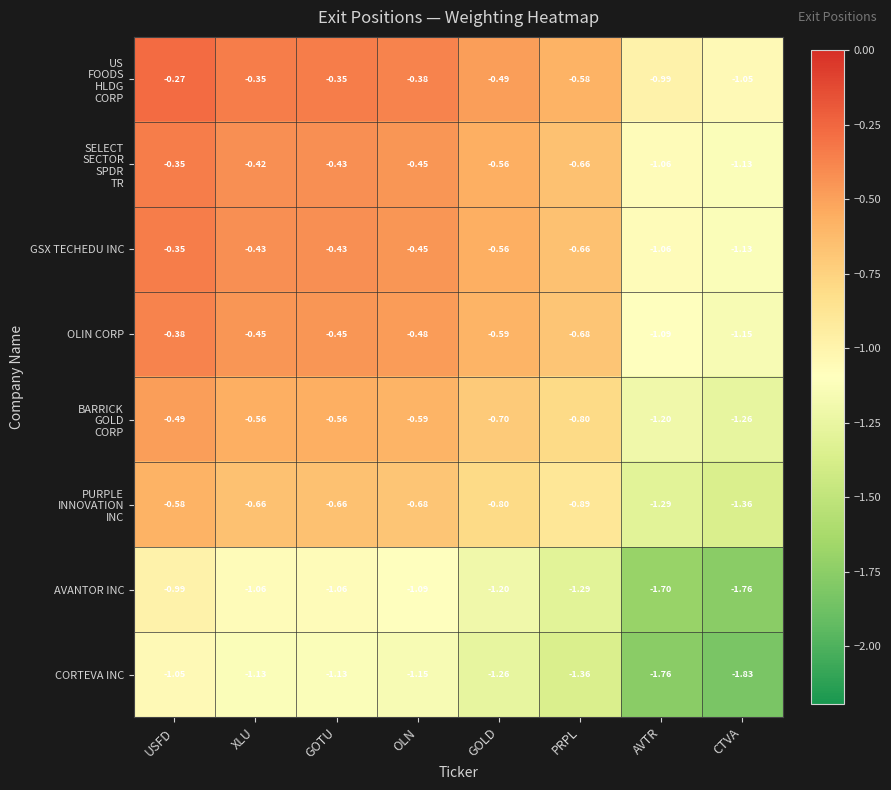

At which category is the sum across all series the highest?

USFD